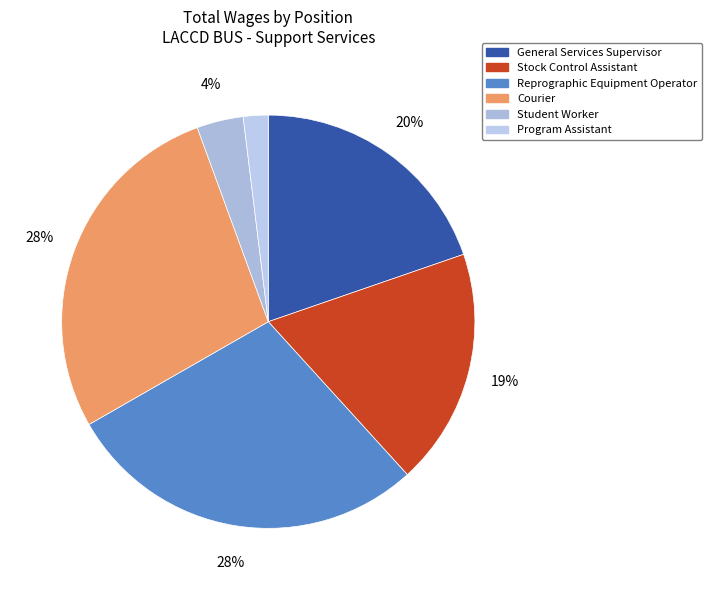

True or false: Stock Control Assistant accounts for 10% of the total.

False